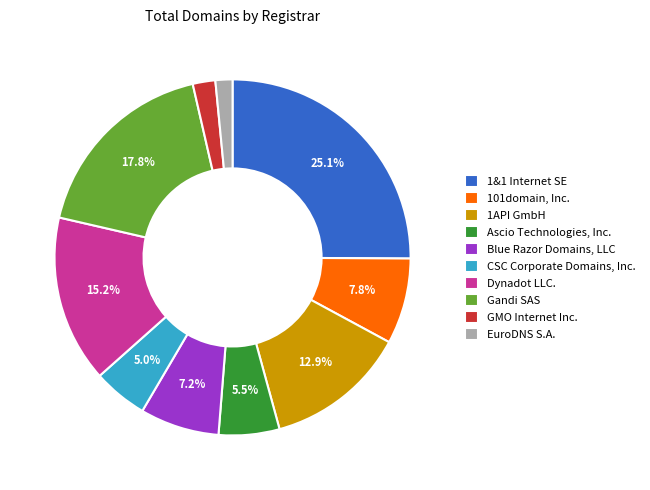

Which slice is the largest?

1&1 Internet SE